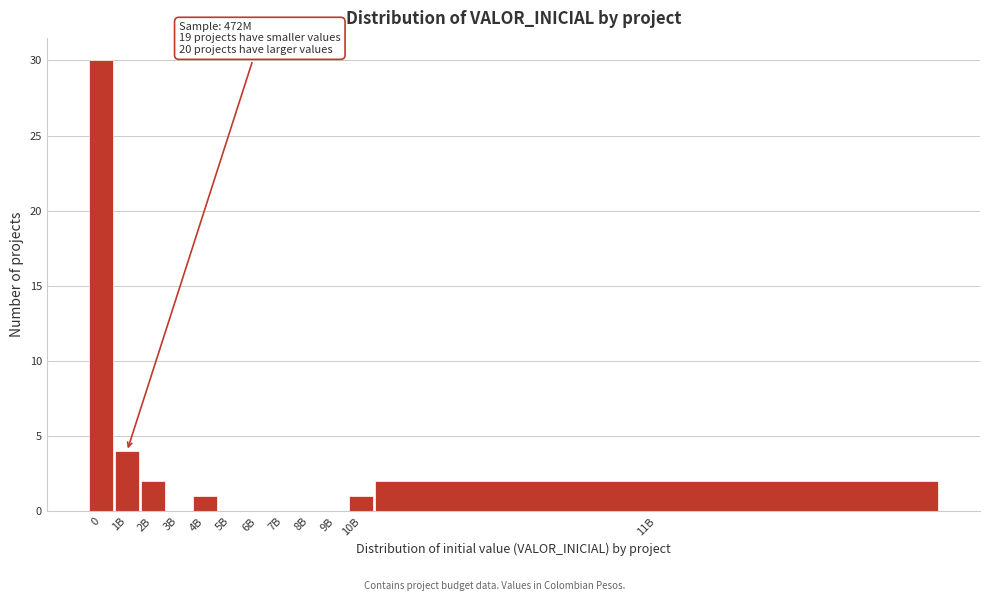

Reading right to left, transcribe all the data shown in this chart.

11B=2	10B=1	9B=0	8B=0	7B=0	6B=0	5B=0	4B=1	3B=0	2B=2	1B=4	0=30